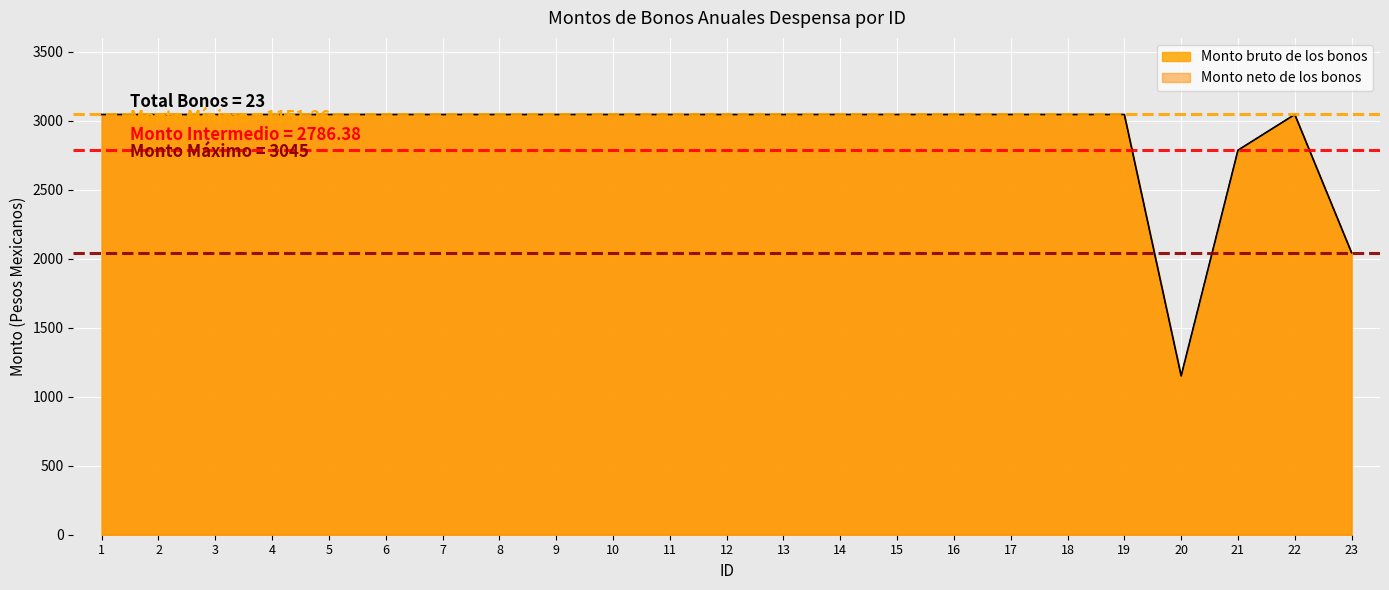

At how many categories does at least one series exceed 1554?

22